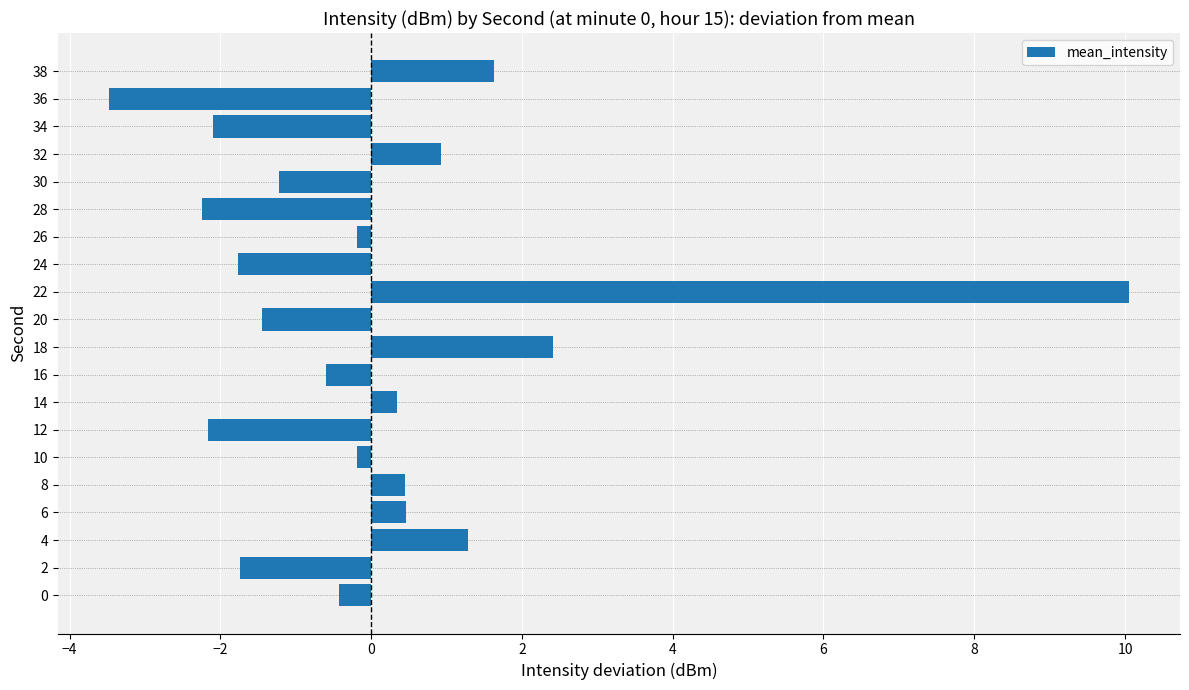

How many data points are less than 0?

12